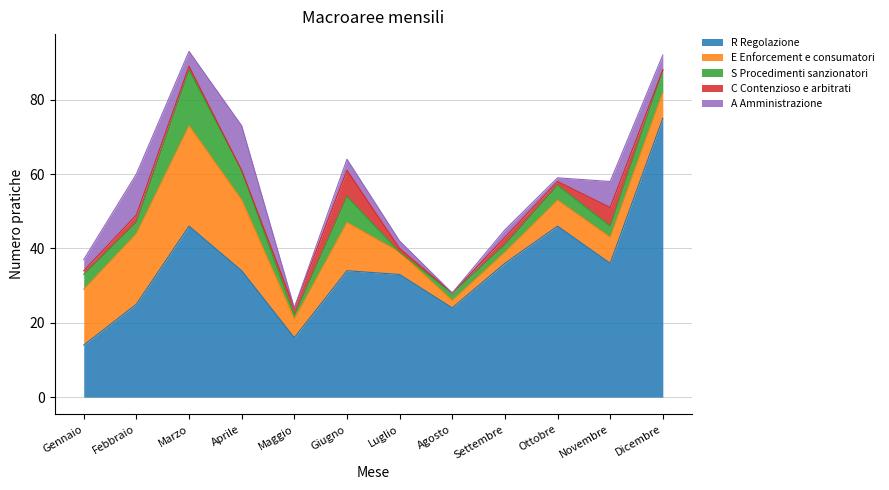

True or false: S Procedimenti sanzionatori and E Enforcement e consumatori intersect in this chart.

False